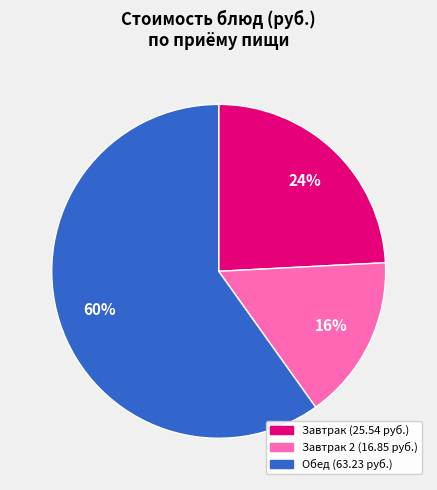

To the nearest percent, what is the average slice percentage?

33%